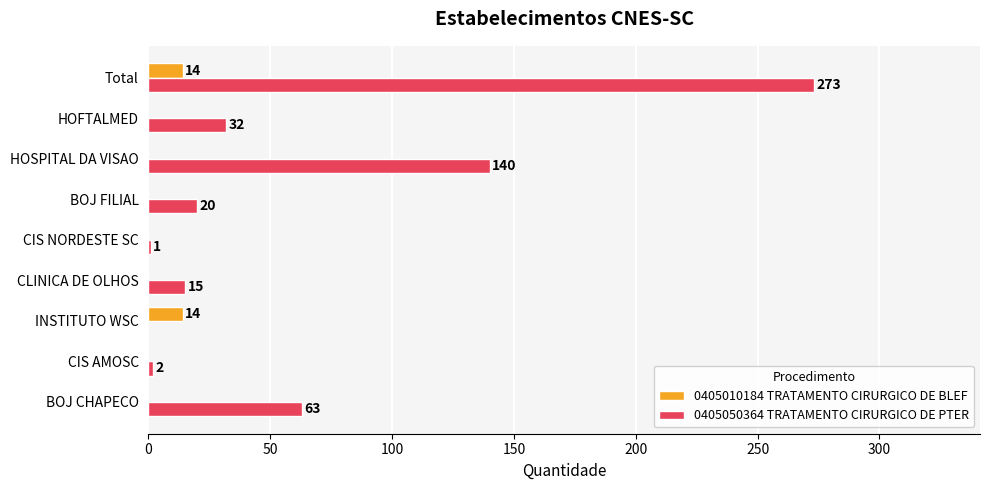

Is it true that 0405050364 TRATAMENTO CIRURGICO DE PTER equals 20 at BOJ FILIAL?

True